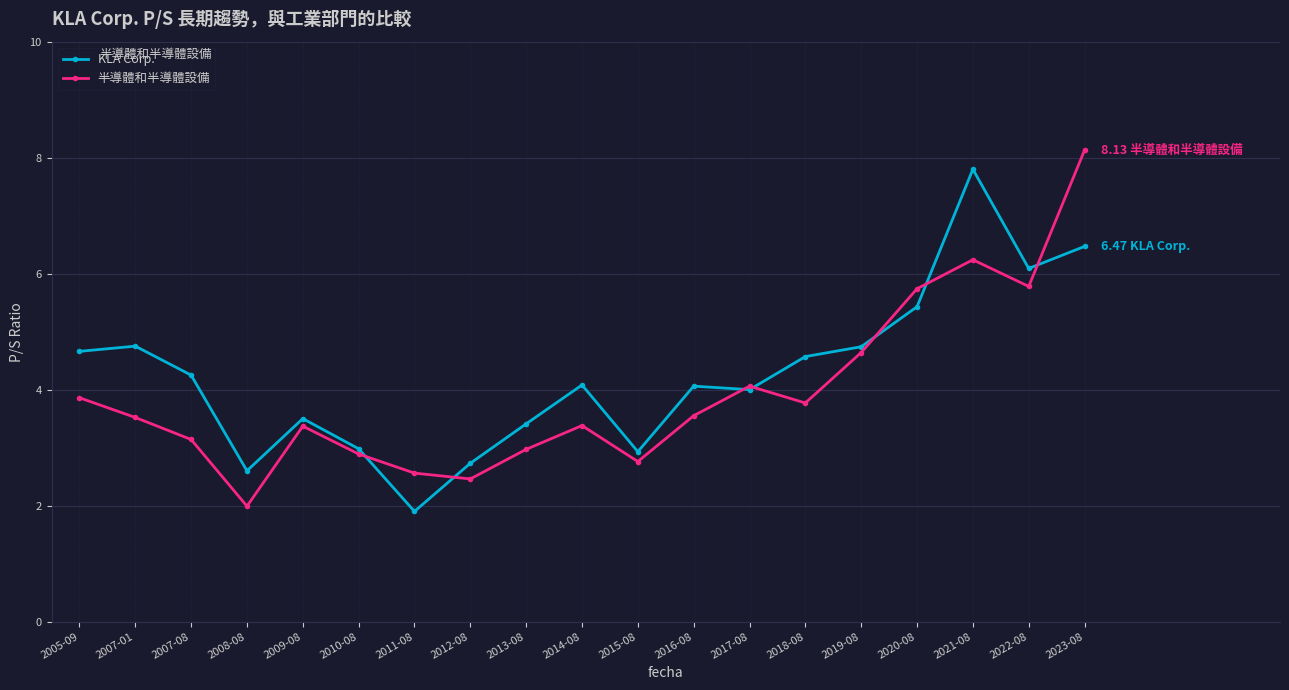

Where is the first local maximum for KLA Corp.?

2007-01